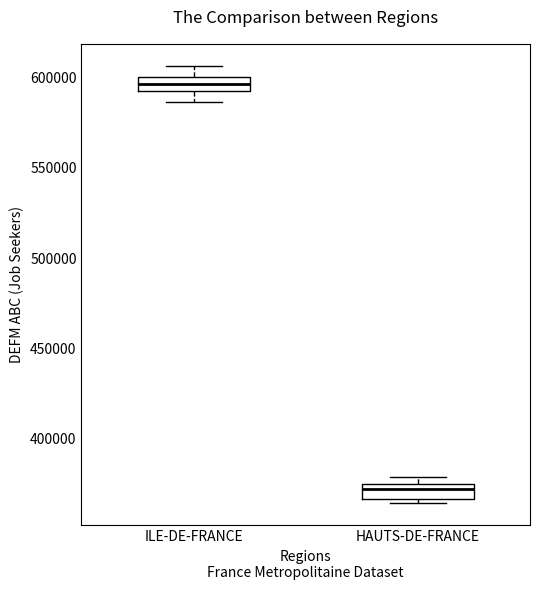

Where does the median line of the box for HAUTS-DE-FRANCE sit on the y-axis? The values are not printed on the chart, so give them approximately, as read against the axis.

370000